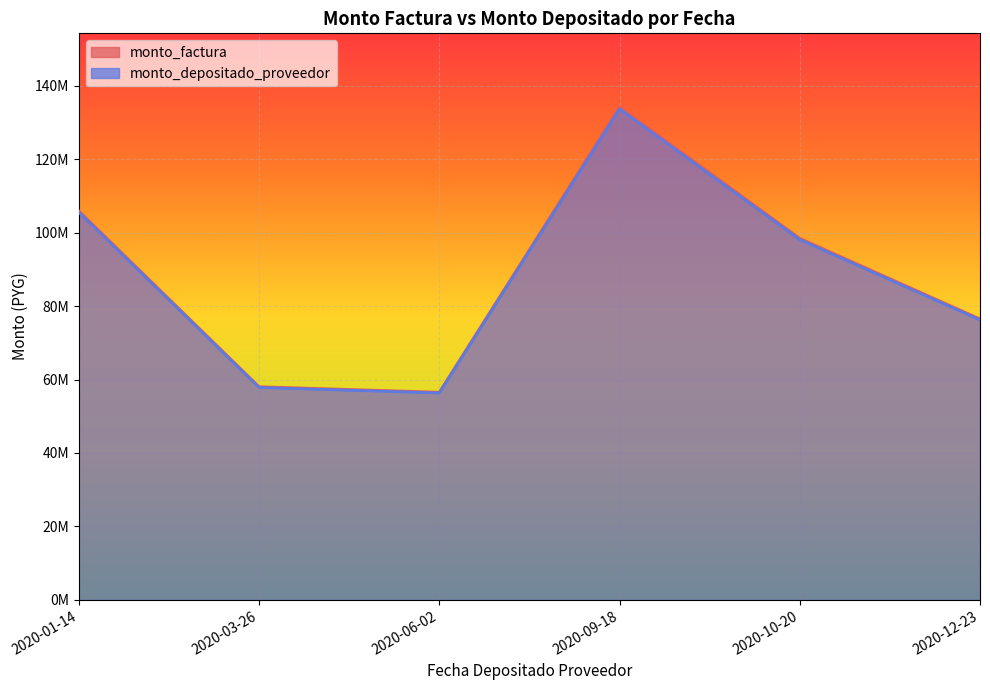

The monto_depositado_proveedor series shows 55141400 at 2020-09-18. True or false?

False